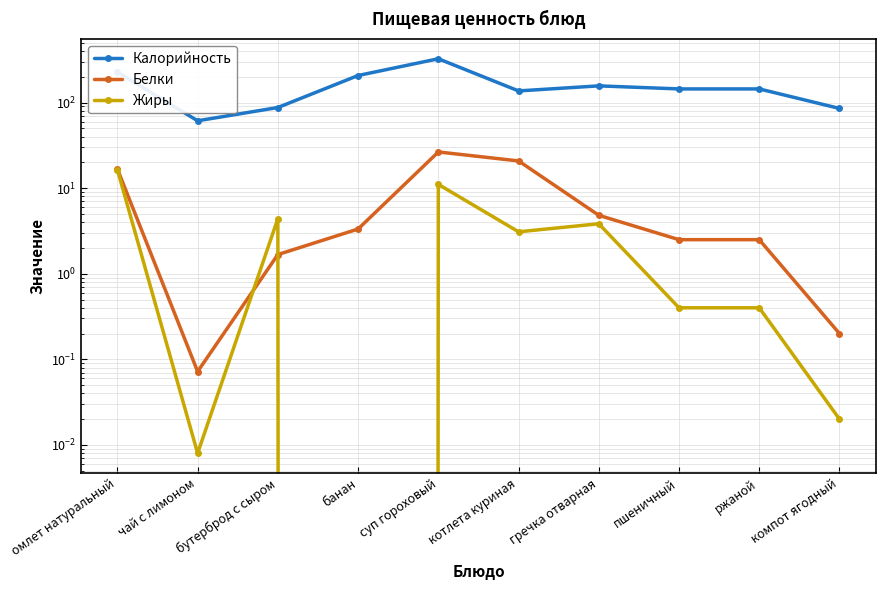

How many categories are shown in the chart?

10